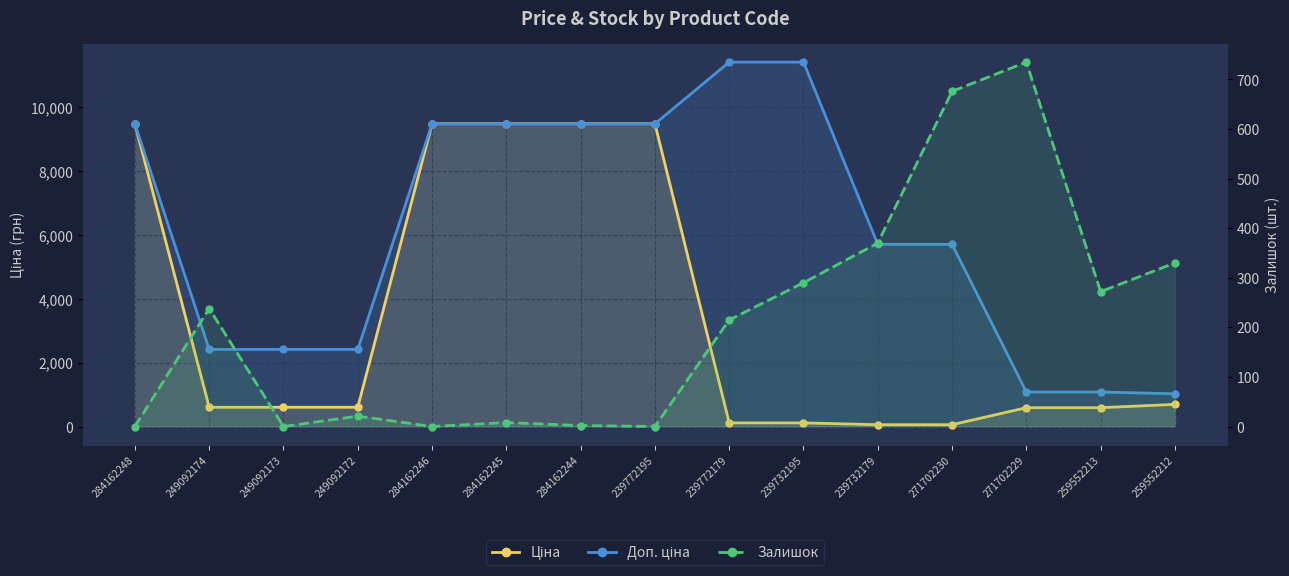

Reading right to left, extract all data points from this chart.

Ціна: 259552212=693.7	259552213=589.9	271702229=589.9	271702230=57.0	239732179=57.0	239732195=114.1	239772179=114.1	239772195=9480.1	284162244=9480.1	284162245=9480.1	284162246=9480.1	249092172=603.7	249092173=603.7	249092174=603.7	284162248=9480.1
Доп. ціна: 259552212=1024.6	259552213=1081.7	271702229=1081.7	271702230=5705.0	239732179=5705.0	239732195=11410.0	239772179=11410.0	239772195=9480.1	284162244=9480.1	284162245=9480.1	284162246=9480.1	249092172=2414.8	249092173=2414.8	249092174=2414.8	284162248=9480.1
Залишок: 259552212=330.0	259552213=272.0	271702229=735.0	271702230=676.0	239732179=370.0	239732195=290.0	239772179=215.0	239772195=0.0	284162244=2.0	284162245=8.0	284162246=0.0	249092172=21.0	249092173=0.0	249092174=238.0	284162248=0.0